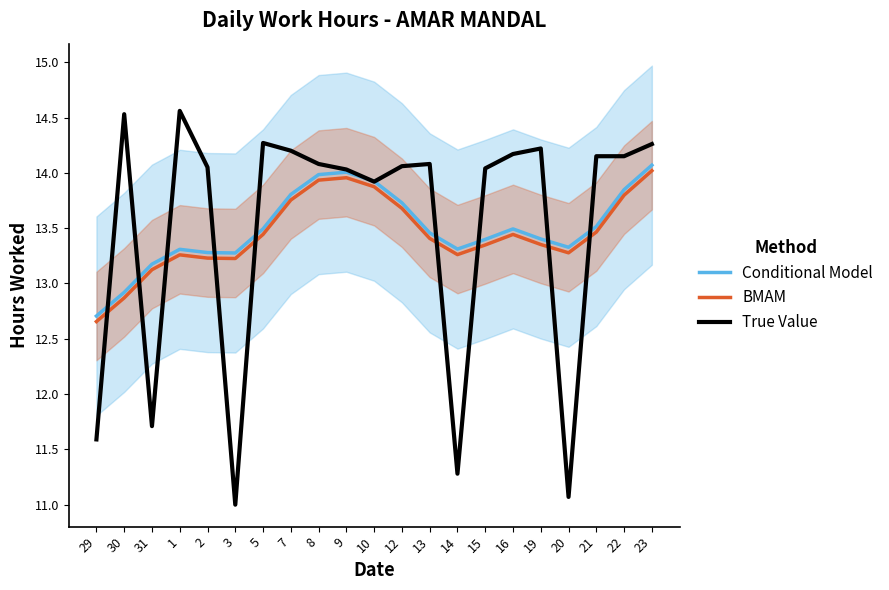

At how many categories does at least one series exceed 13?

20